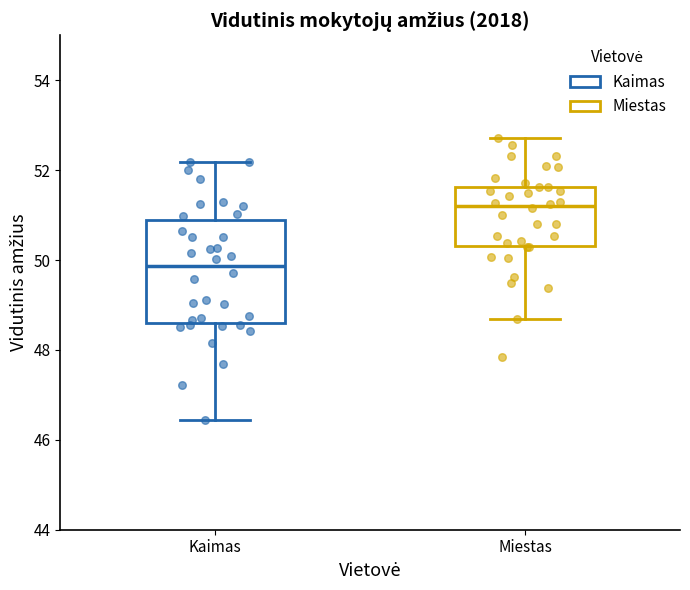

Which box is the tallest, from its lower edge to its upper edge?

Kaimas